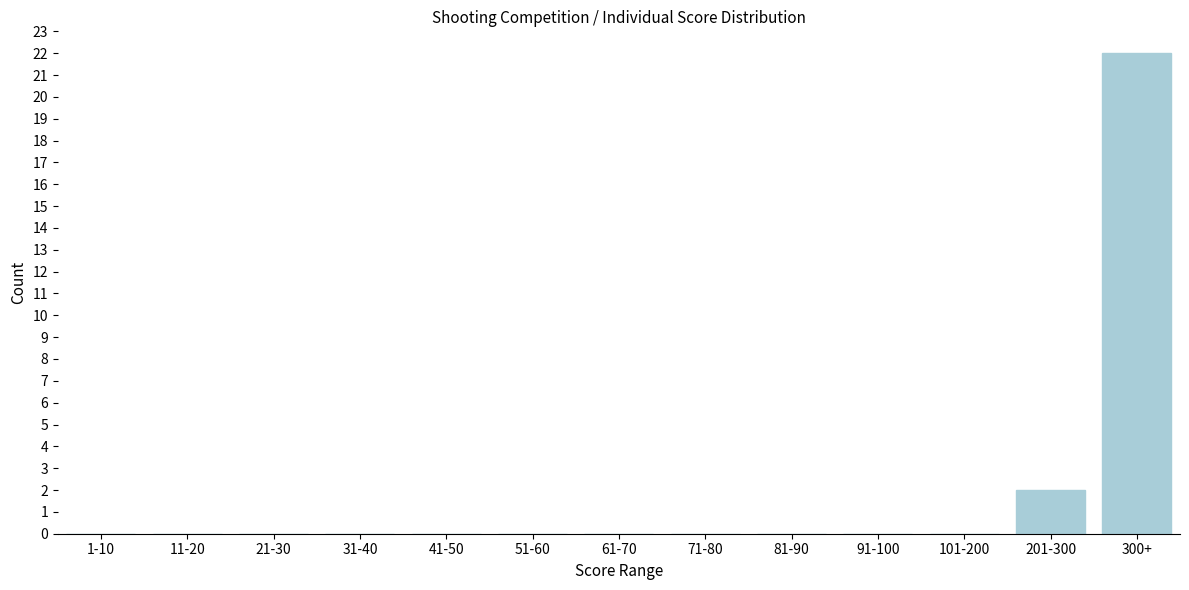

Reading right to left, what are all the values shown in this chart?

300+=22	201-300=2	101-200=0	91-100=0	81-90=0	71-80=0	61-70=0	51-60=0	41-50=0	31-40=0	21-30=0	11-20=0	1-10=0